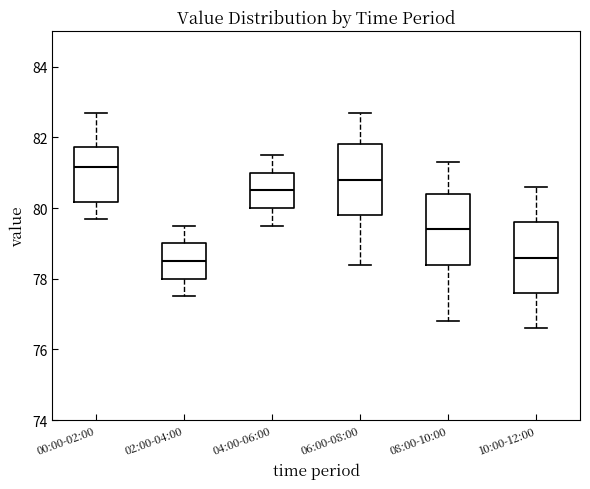

Reading left to right, read every box against the y-axis: the position of its median line, the range the box covers, and the ends of its whiskers. The values are not printed on the chart, so give them approximately, as read against the axis.

00:00-02:00: median 81.2, box 80.2 to 81.8, whiskers 79.8 to 82.8
02:00-04:00: median 78.6, box 78.0 to 79.0, whiskers 77.6 to 79.6
04:00-06:00: median 80.6, box 80.0 to 81.0, whiskers 79.6 to 81.6
06:00-08:00: median 80.8, box 79.8 to 81.8, whiskers 78.4 to 82.8
08:00-10:00: median 79.4, box 78.4 to 80.4, whiskers 76.8 to 81.4
10:00-12:00: median 78.6, box 77.6 to 79.6, whiskers 76.6 to 80.6